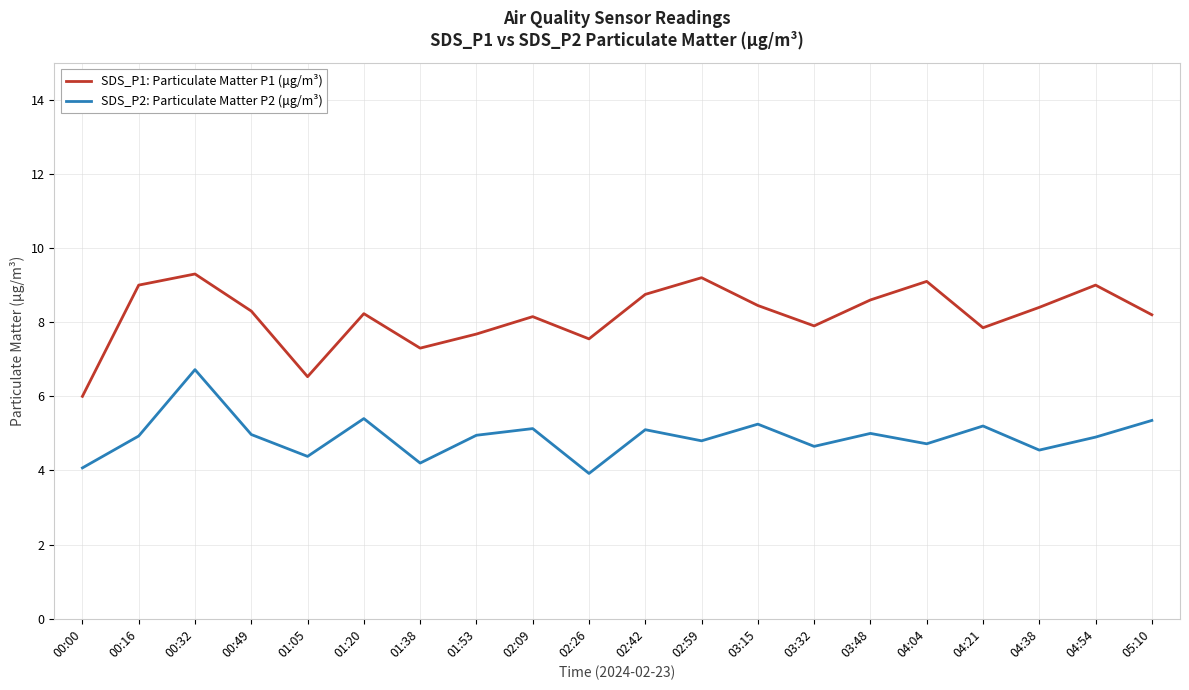

What is the maximum value for SDS_P1: Particulate Matter P1 (μg/m³)?

9.3